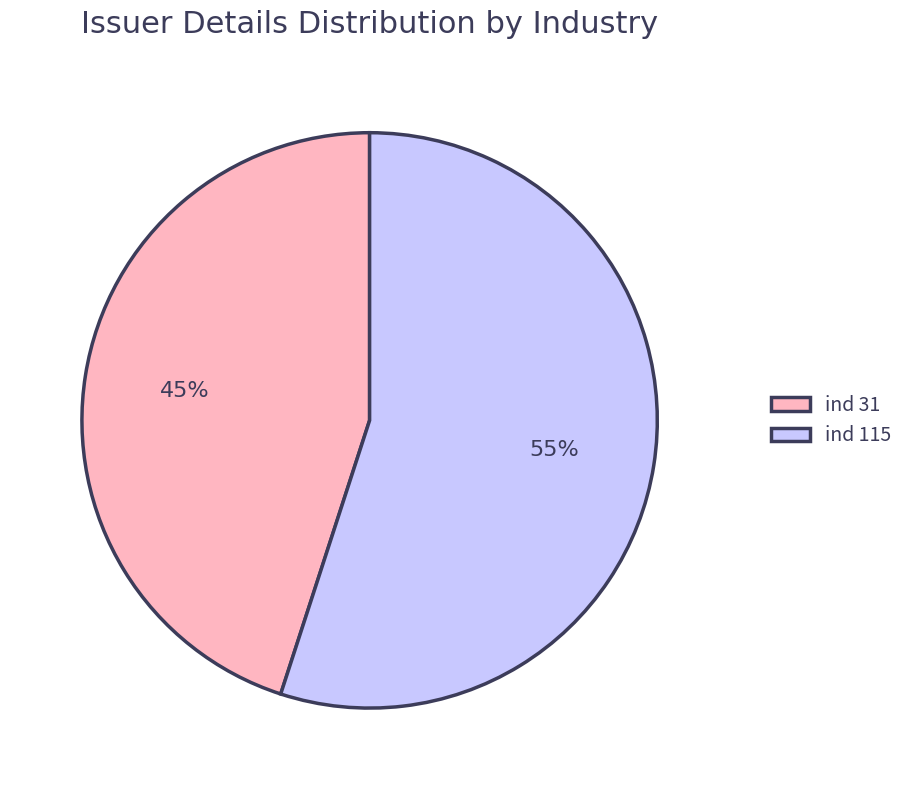

Is the sum of ind 31 and ind 115 greater than half?

Yes